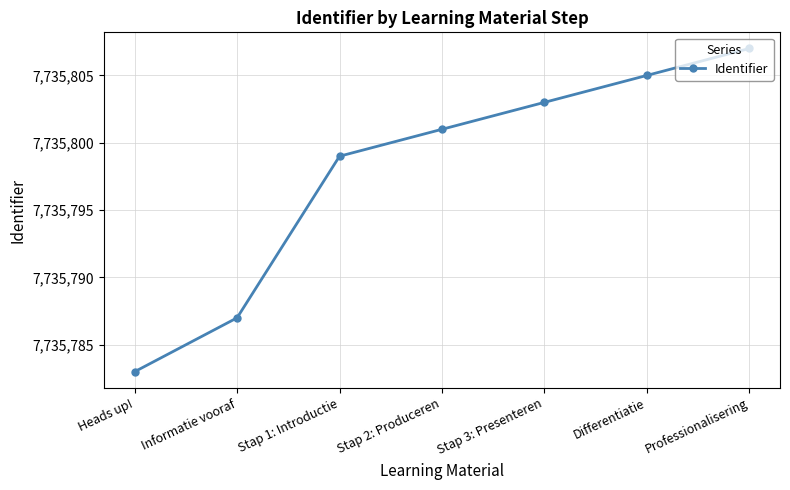

What is the label of the 1st point from the right?

Professionalisering